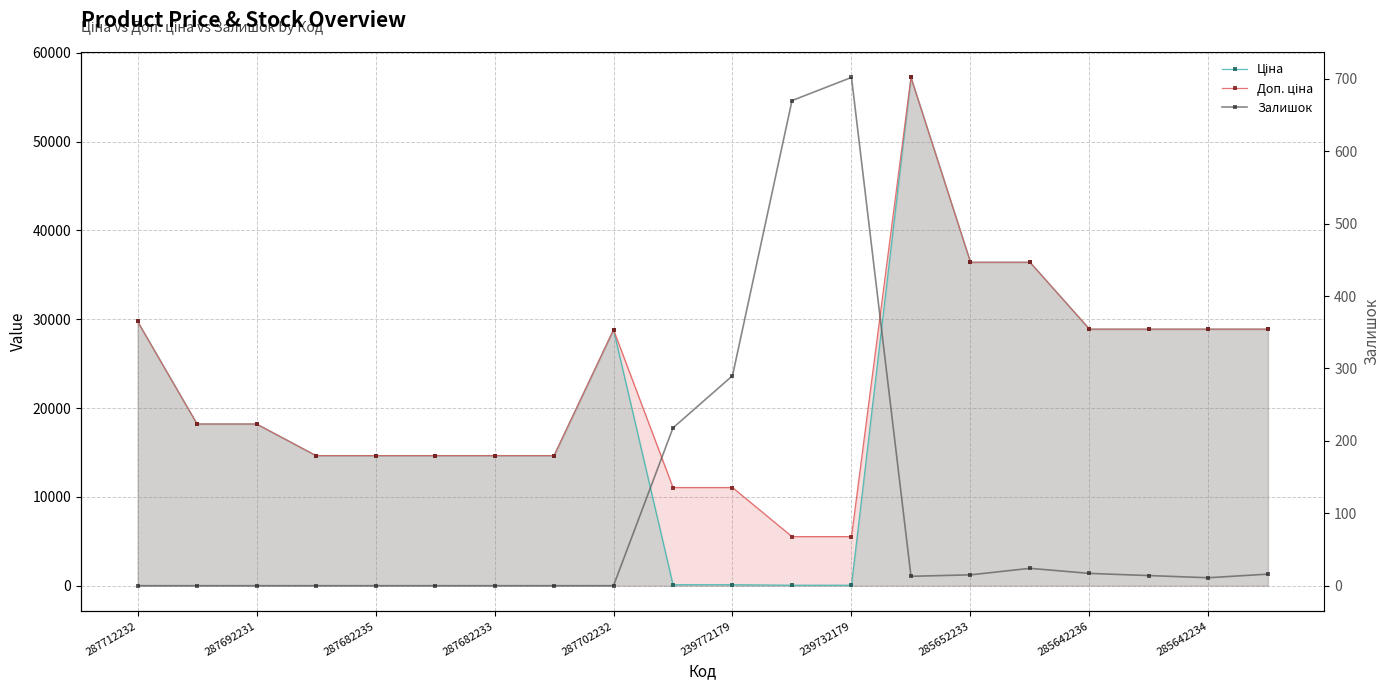

Which series changed the most between 287682233 and 287702232?

Ціна